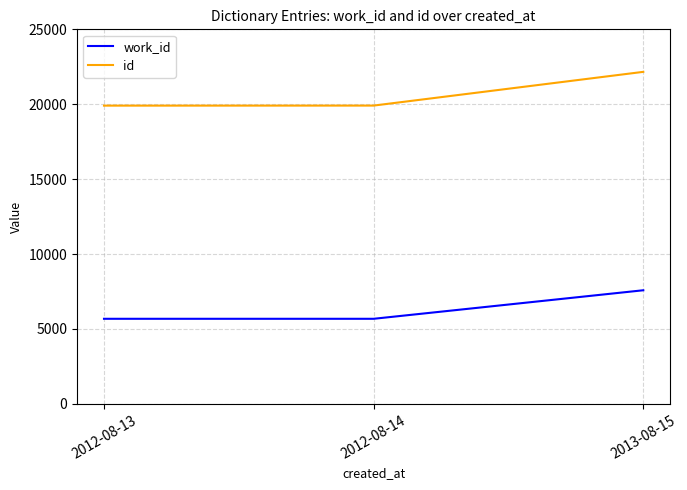

Is it true that id equals 19911 at 2012-08-14?

True